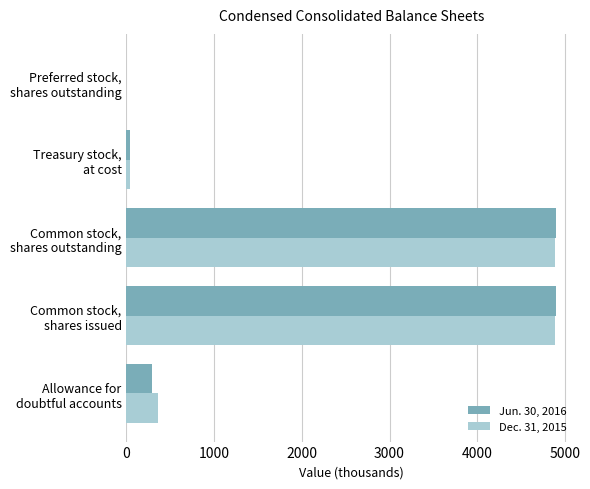

What is the sum of all Jun. 30, 2016 values?

10124.3